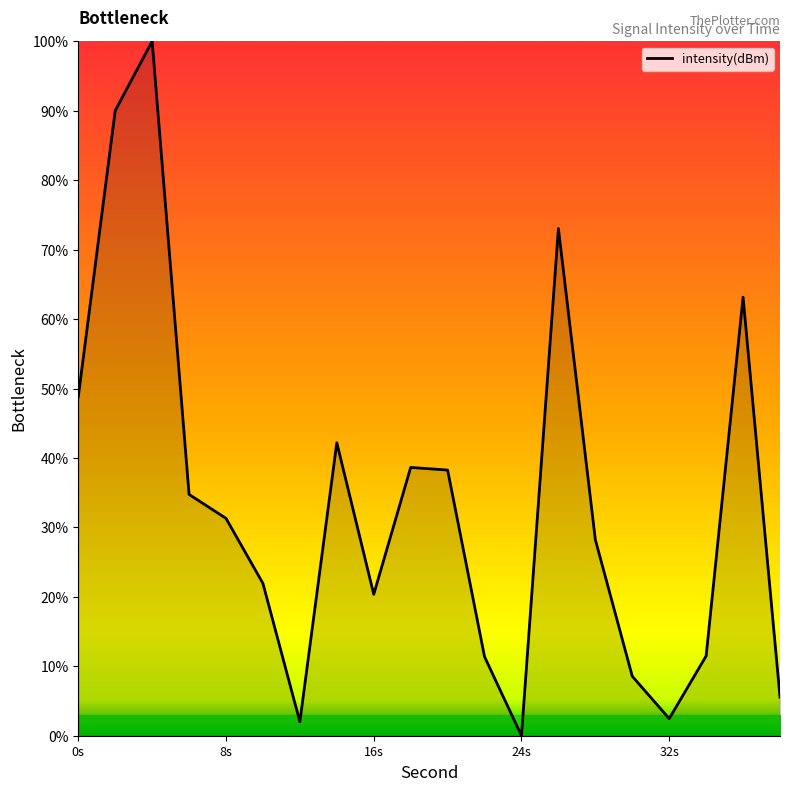

What is the maximum value shown in the chart?

100.0